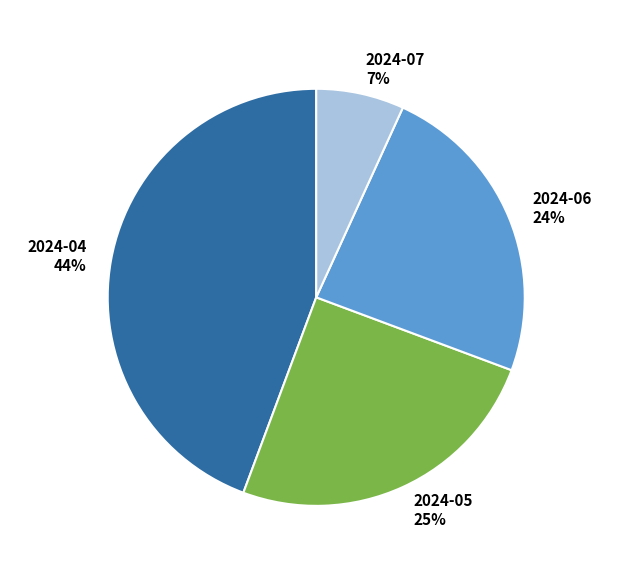

To the nearest percent, what portion does 2024-05 represent?

25%